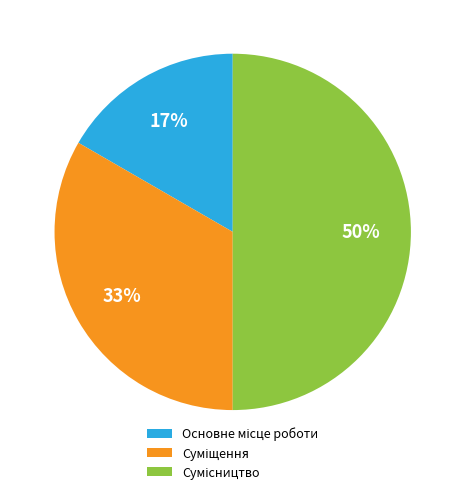

To the nearest percent, what is the difference between the largest and smallest slice percentages?

33%